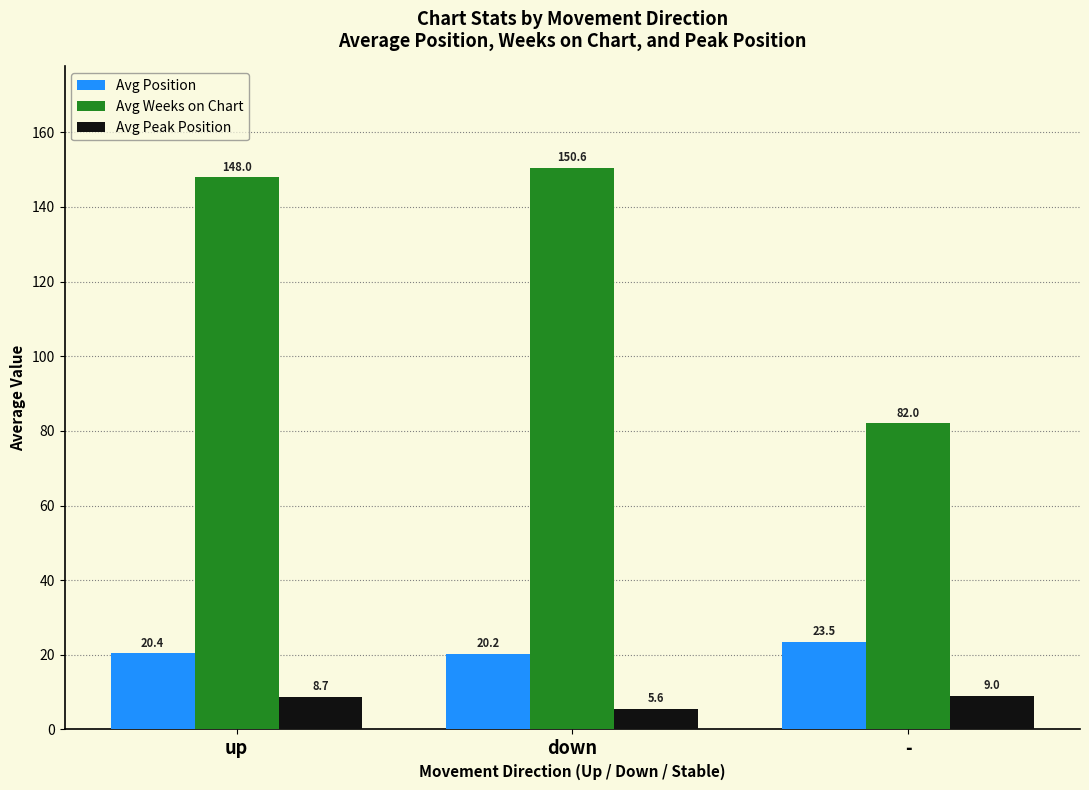

What is the minimum value shown in the chart?

5.6